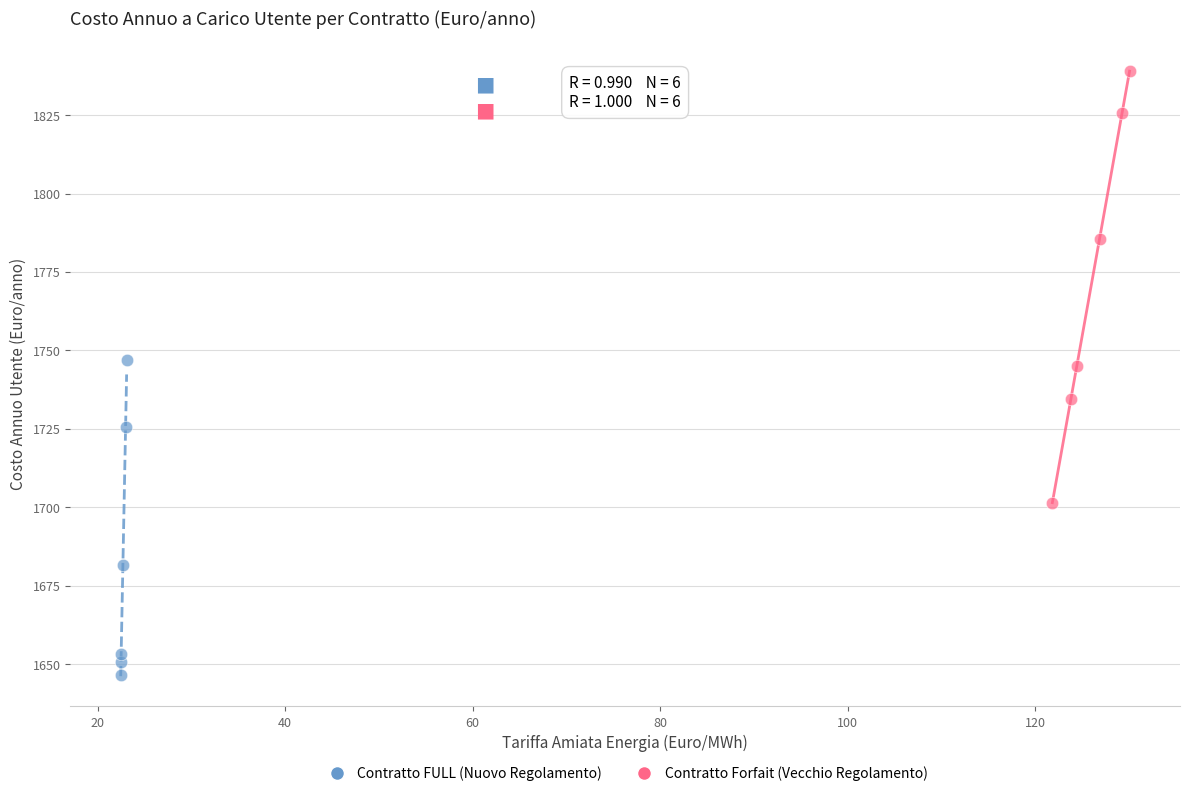

Which series contains the lowest Y value?

Contratto FULL (Nuovo Regolamento)